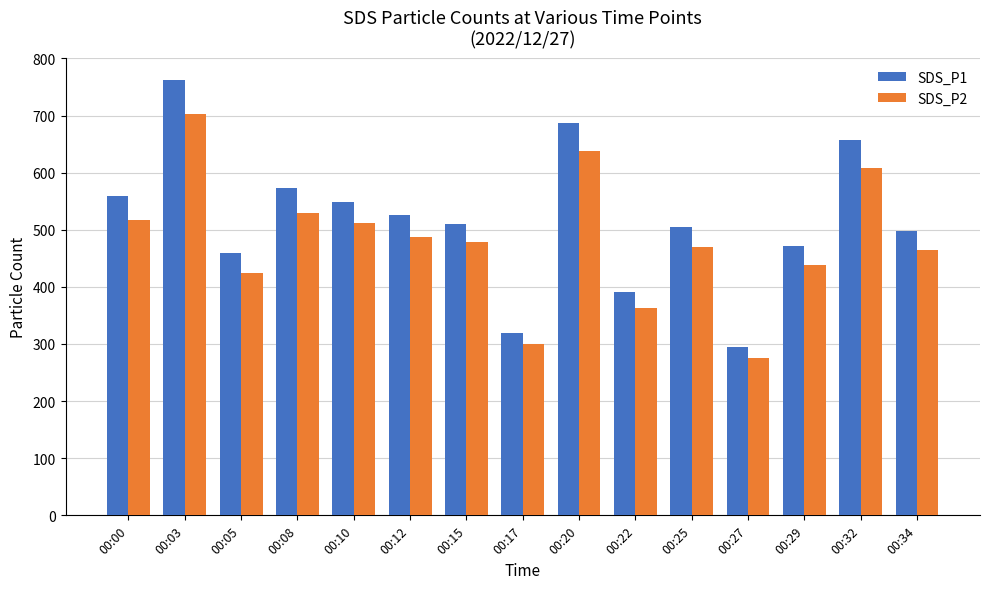

Which series has the largest total across all categories?

SDS_P1